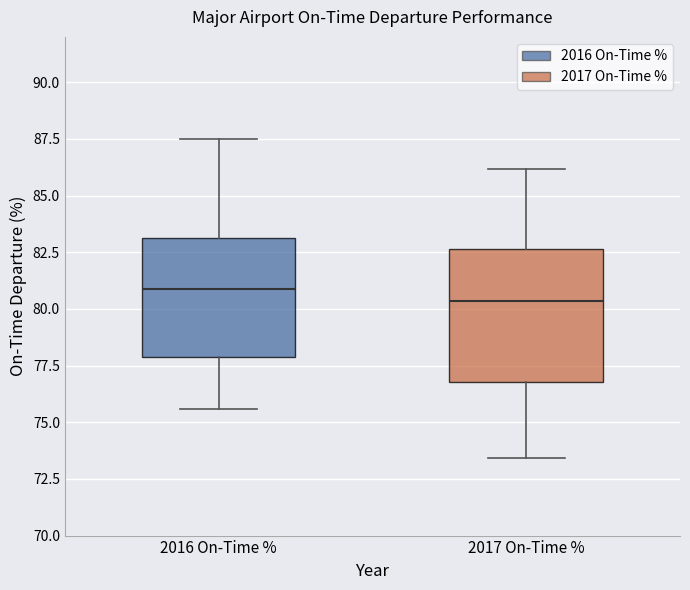

Which box is the tallest, from its lower edge to its upper edge?

2017 On-Time %